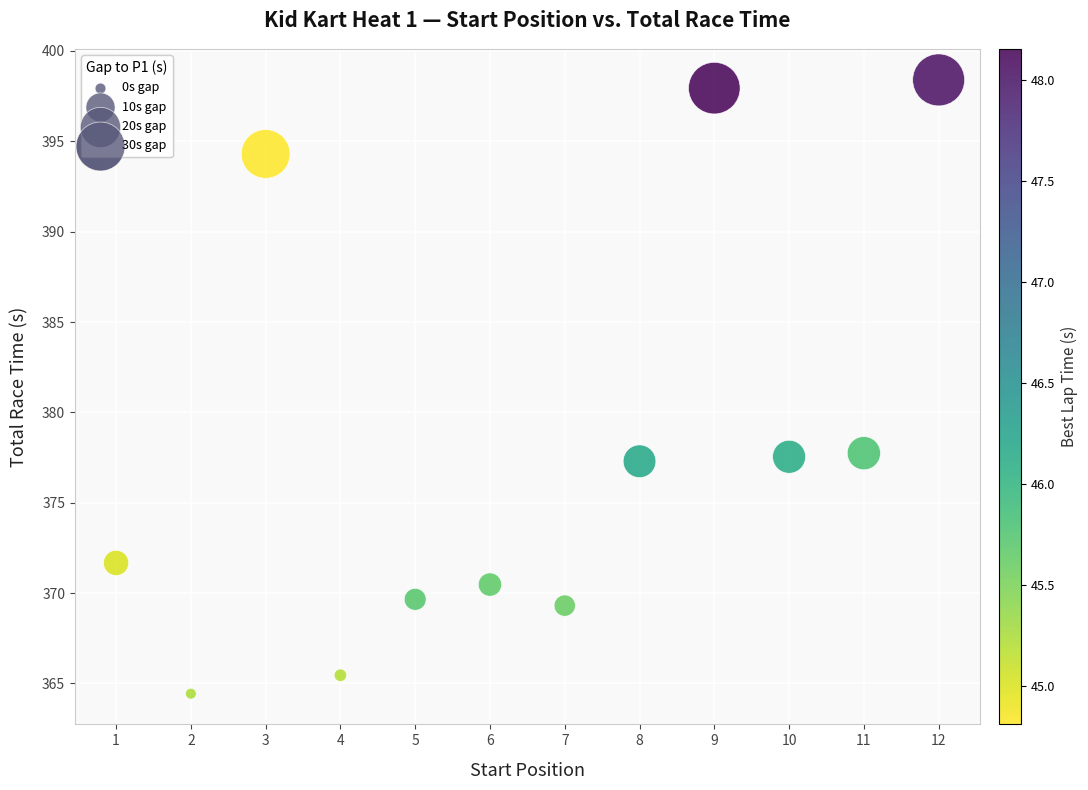

What is the range of X values (max minus min)?

11.0